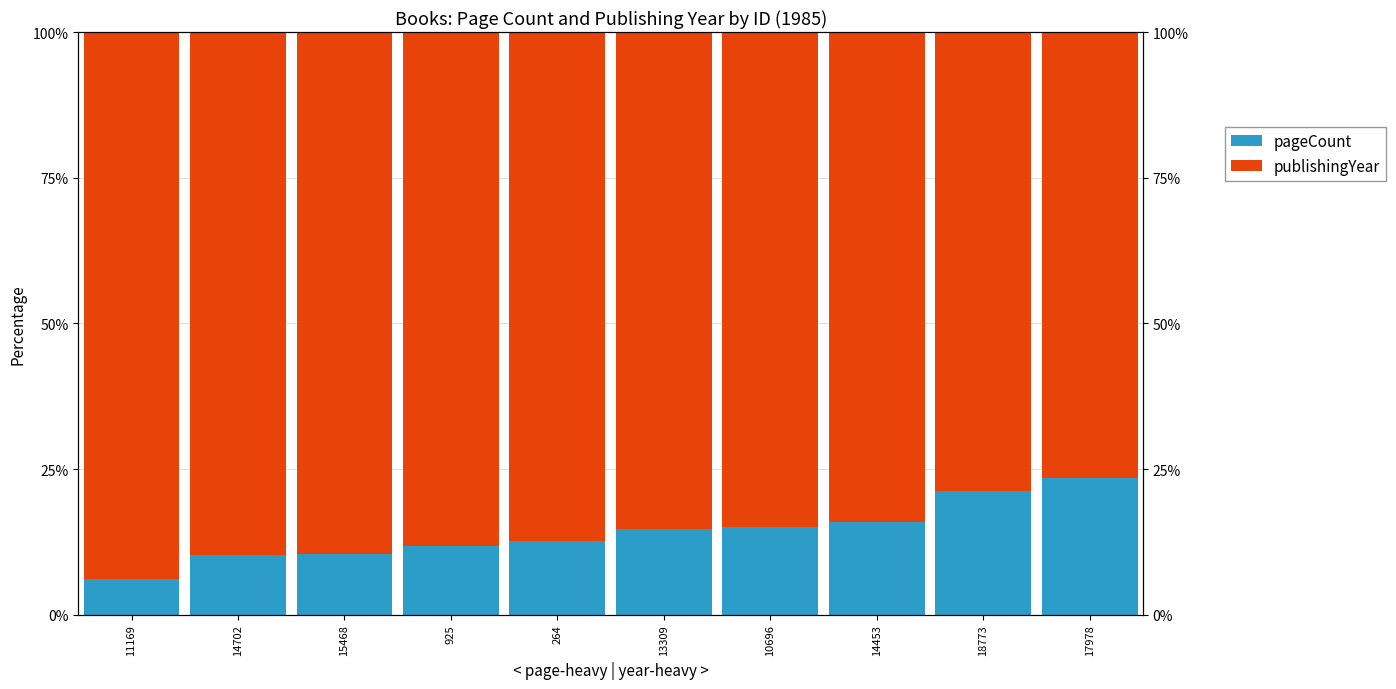

What position from the right is 15468?

8